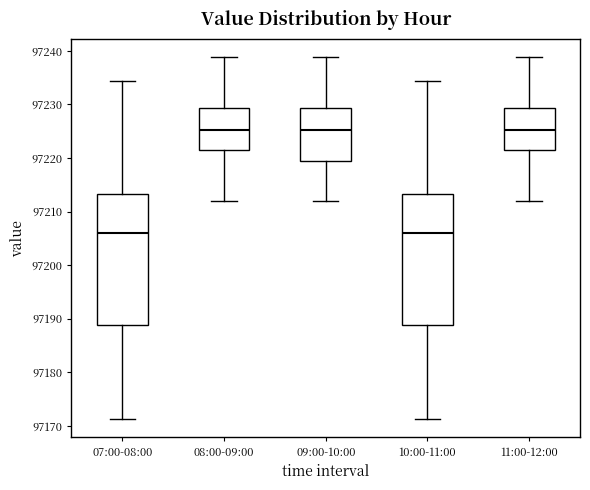

Reading left to right, read every box against the y-axis: the position of its median line, the range the box covers, and the ends of its whiskers. The values are not printed on the chart, so give them approximately, as read against the axis.

07:00-08:00: median 97206, box 97189 to 97213, whiskers 97171 to 97234
08:00-09:00: median 97225, box 97222 to 97229, whiskers 97212 to 97239
09:00-10:00: median 97225, box 97220 to 97229, whiskers 97212 to 97239
10:00-11:00: median 97206, box 97189 to 97213, whiskers 97171 to 97234
11:00-12:00: median 97225, box 97222 to 97229, whiskers 97212 to 97239